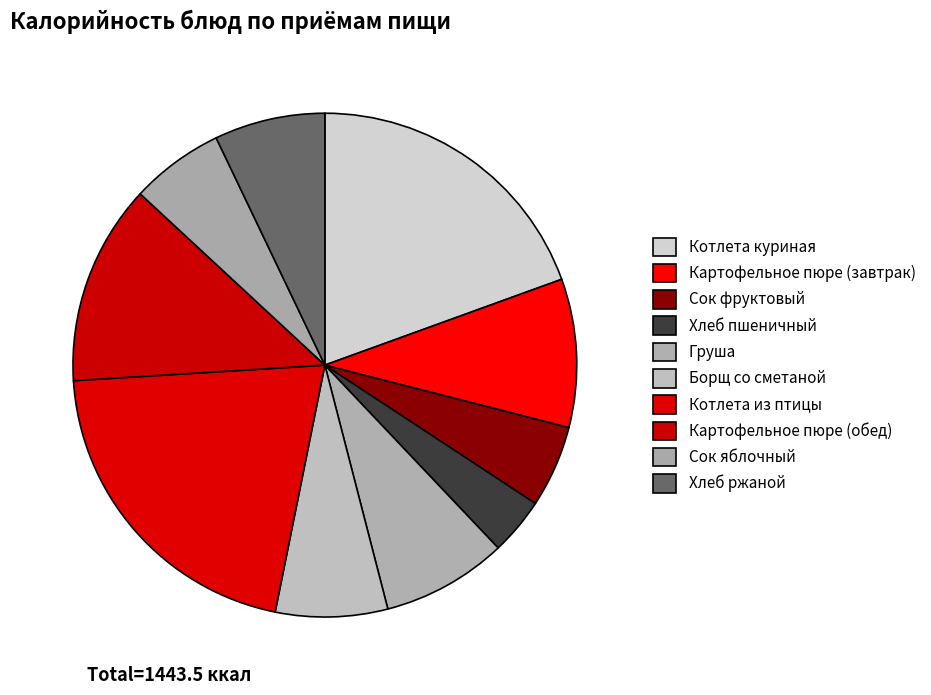

What portion of the pie excludes Котлета из птицы?

79.1%